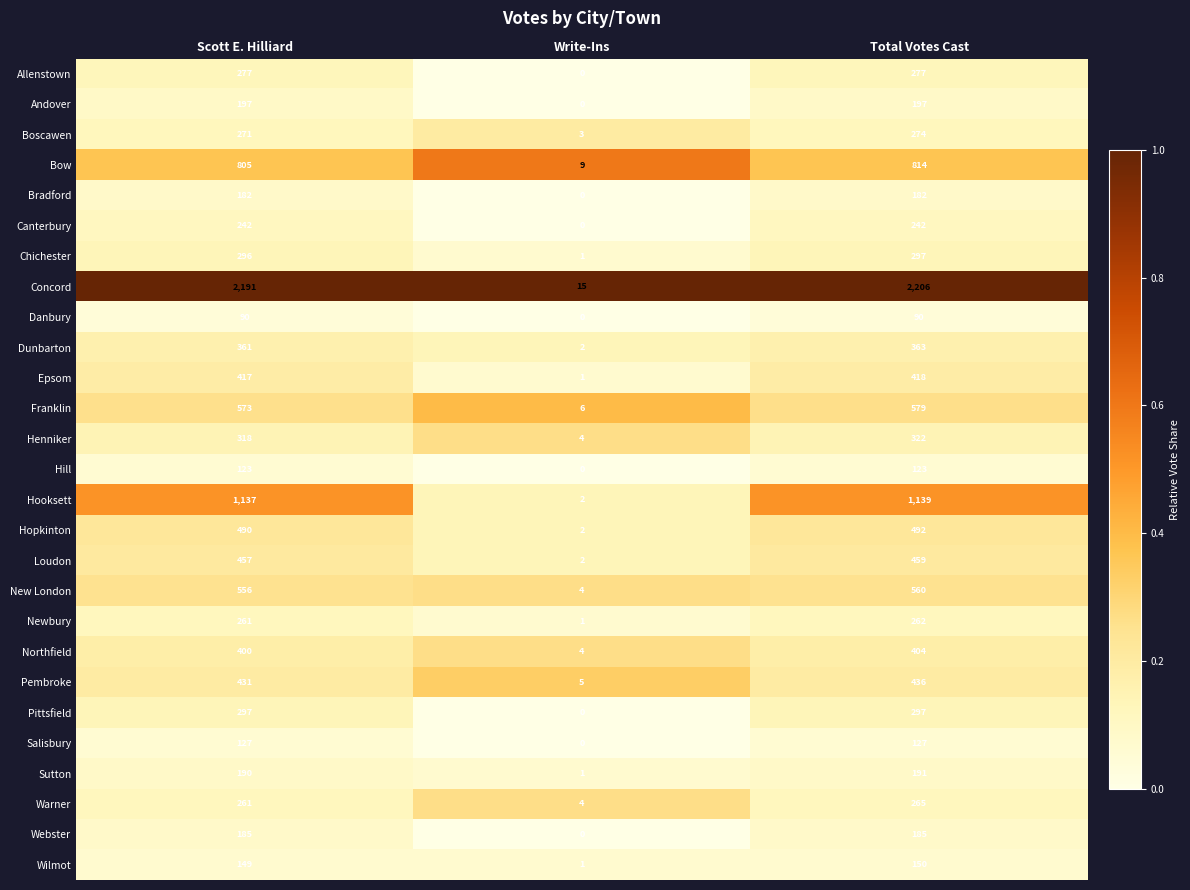

At how many categories does at least one series exceed 0?

3